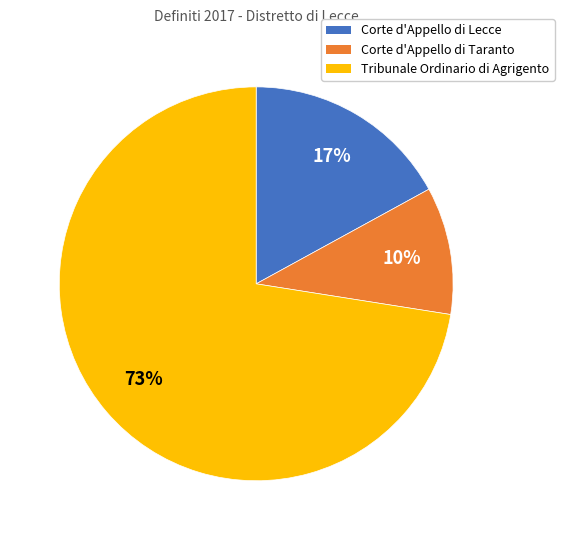

What is the largest slice in the pie chart?

Tribunale Ordinario di Agrigento